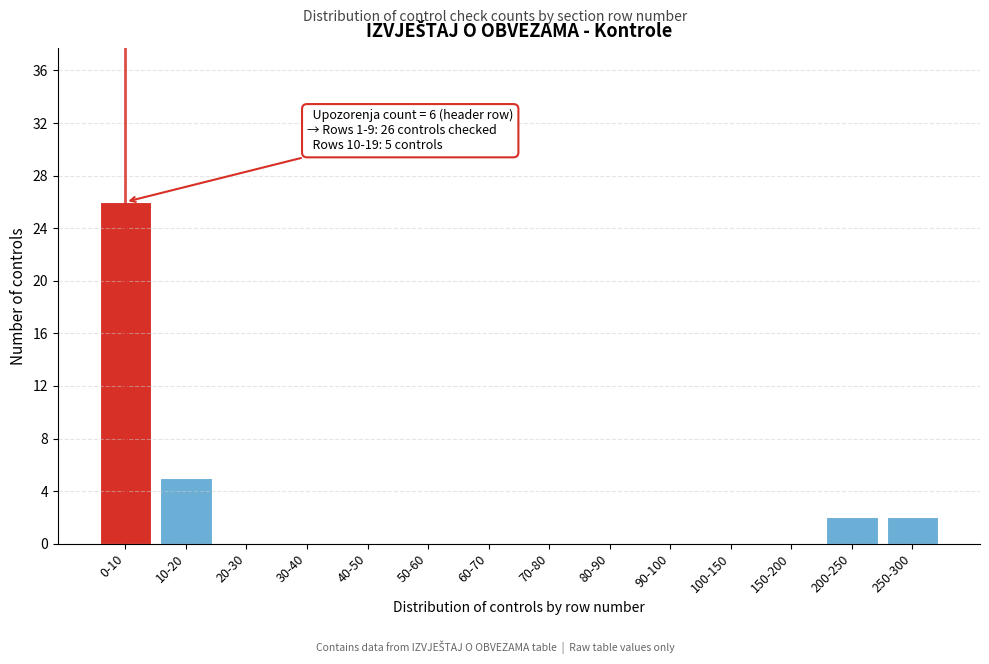

Reading left to right, transcribe all the data shown in this chart.

0-10=26	10-20=5	20-30=0	30-40=0	40-50=0	50-60=0	60-70=0	70-80=0	80-90=0	90-100=0	100-150=0	150-200=0	200-250=2	250-300=2